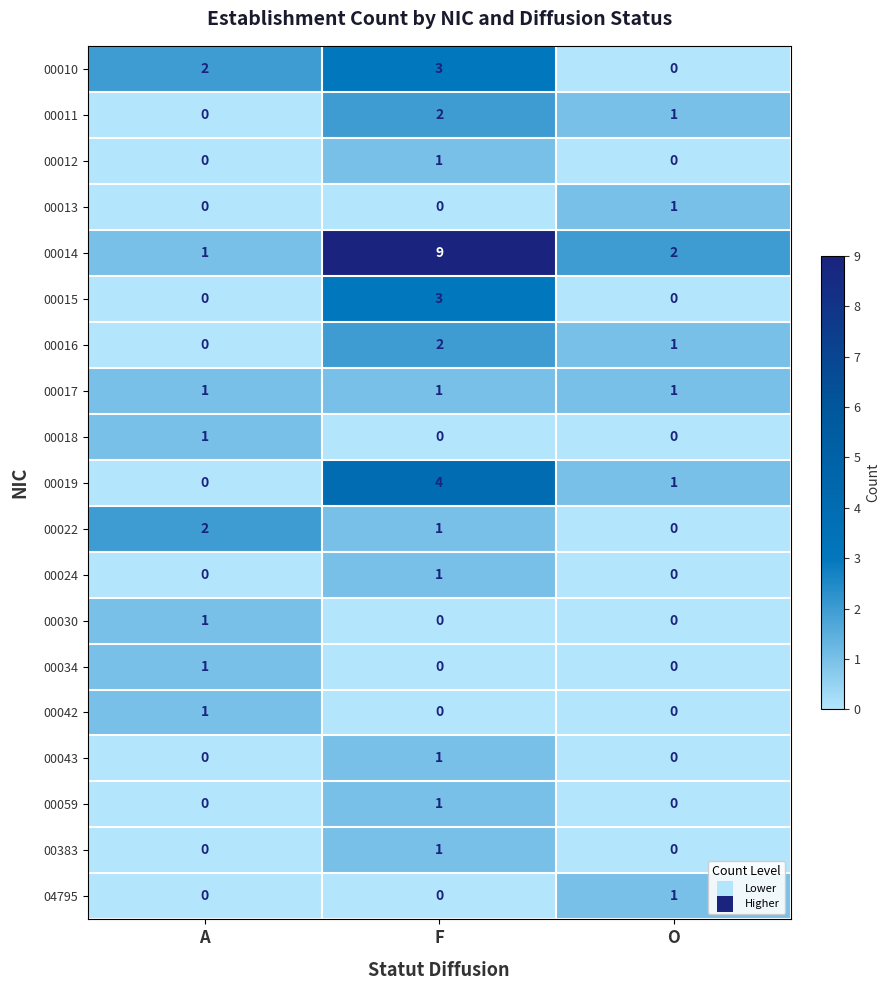

How many series are shown in this chart?

19